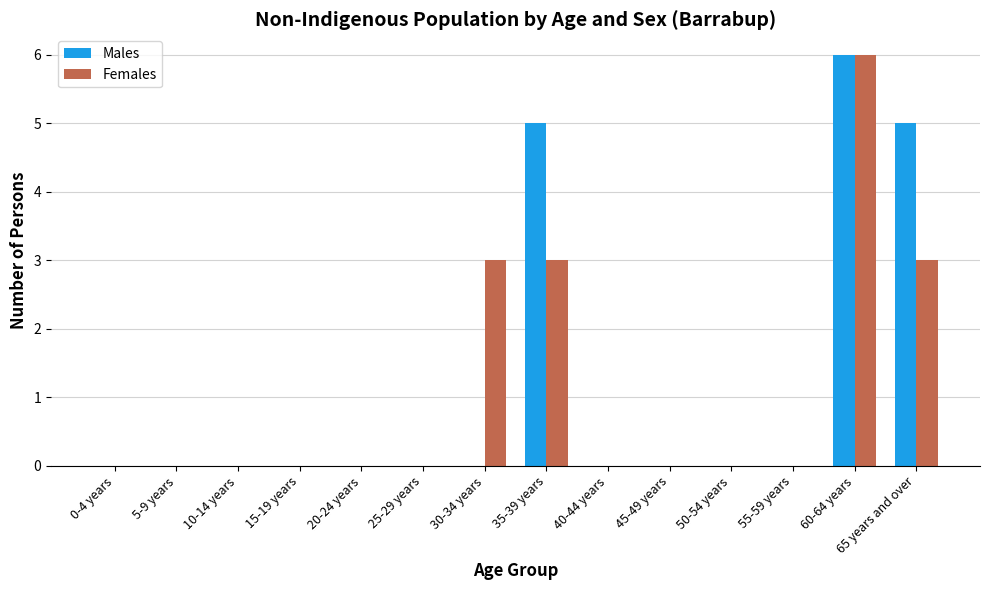

What is the sum of the Females values at 0-4 years and 35-39 years?

3